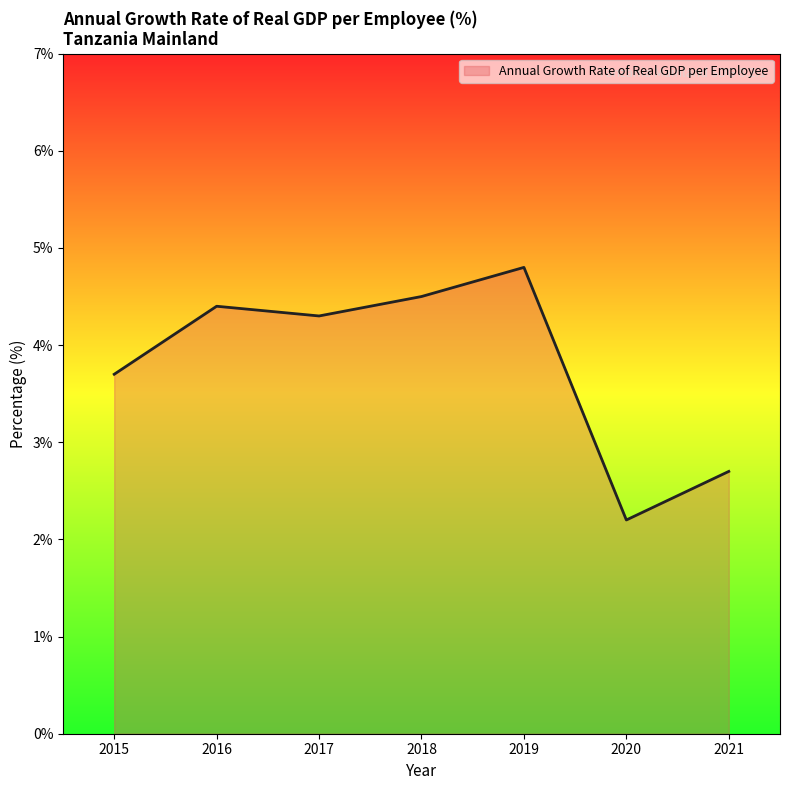

True or false: the data shows 2.4 at 2016.

False